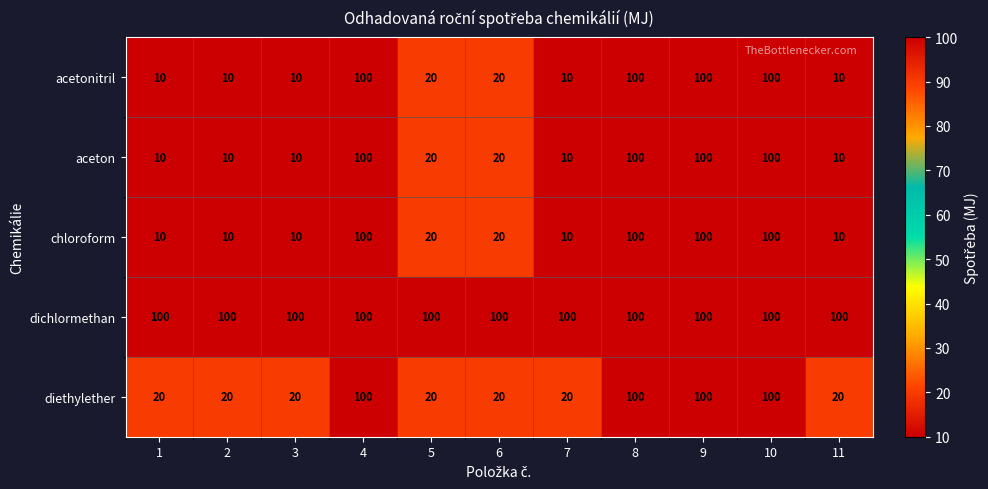

Which series has the largest total across all categories?

dichlormethan